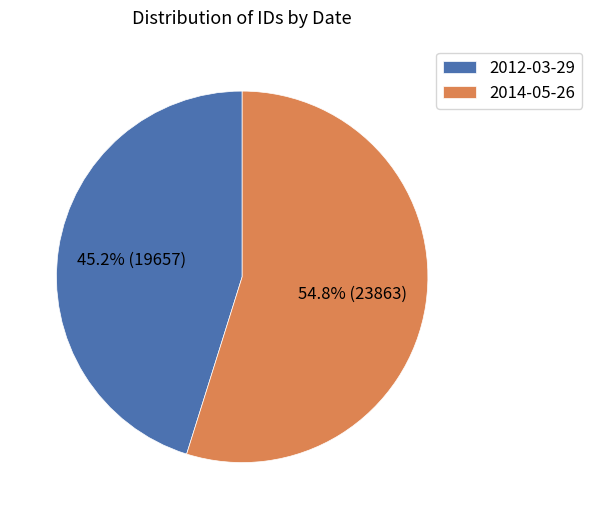

Which slice is the largest?

2014-05-26